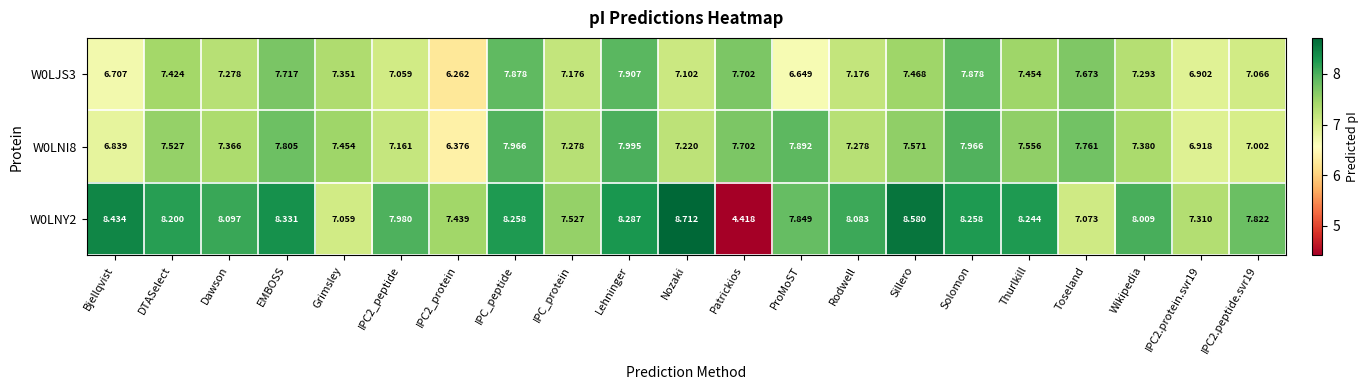

Between Grimsley and Lehninger, which series saw the biggest shift?

W0LNY2